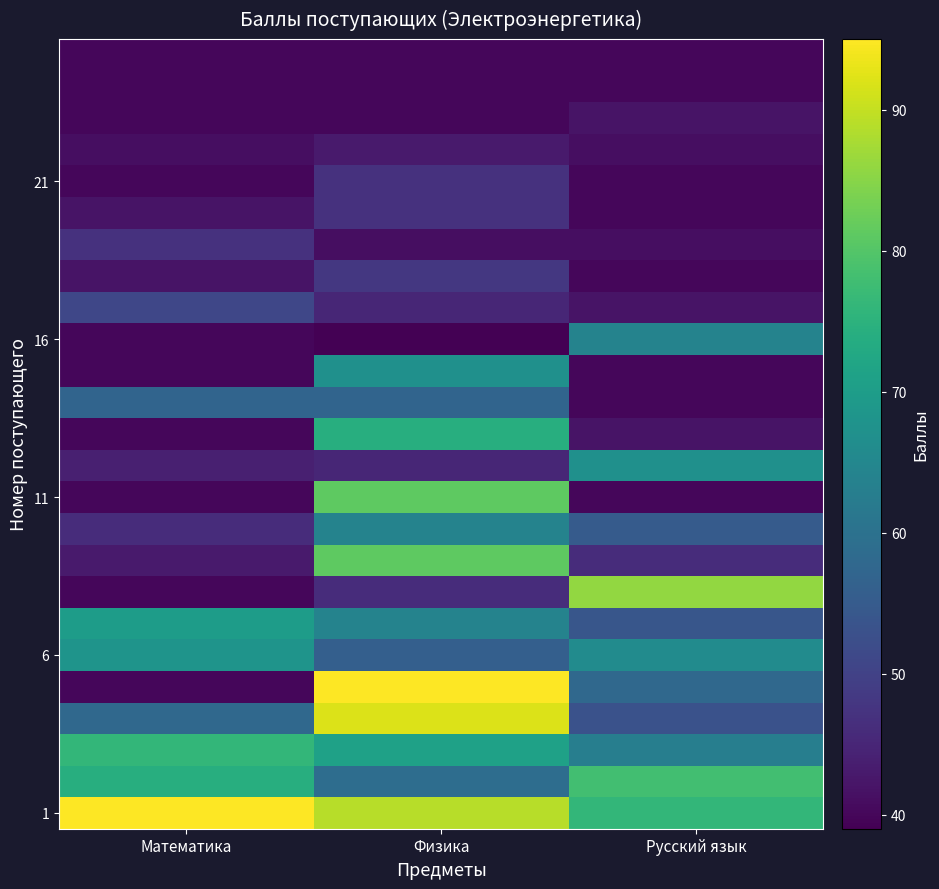

Count the number of categories in the chart.

3